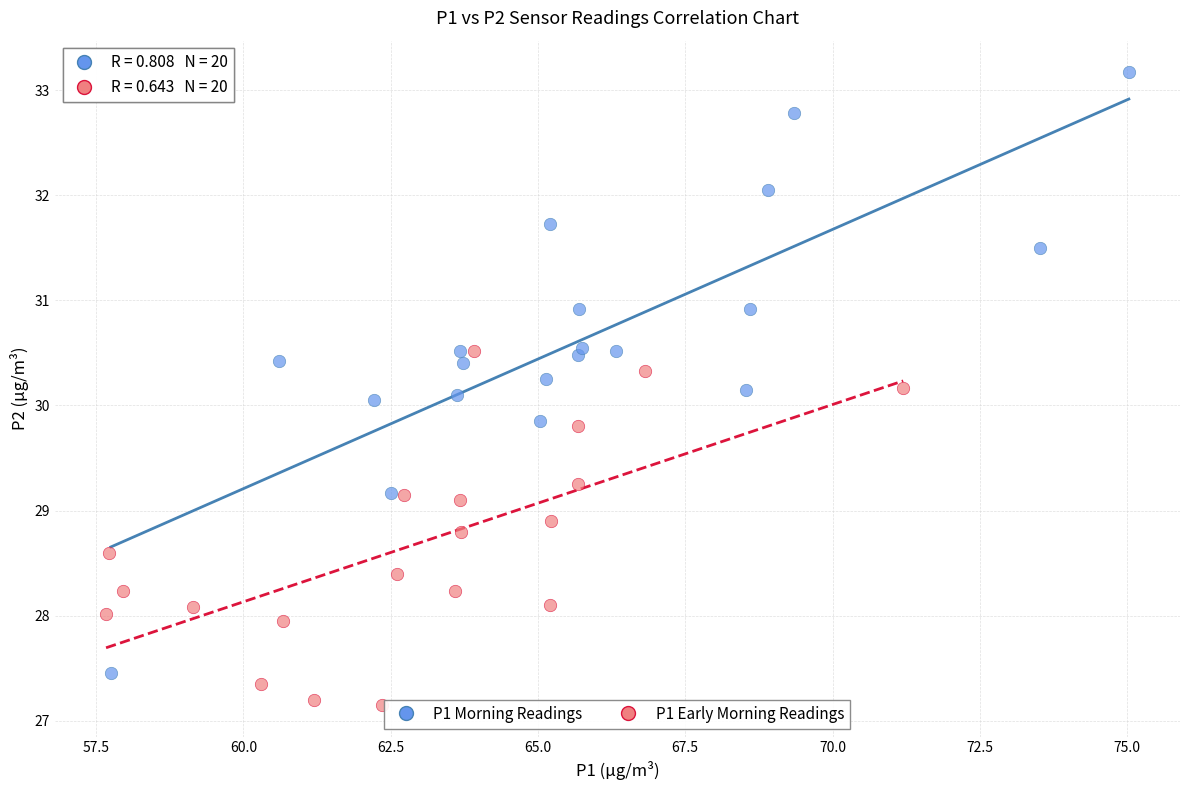

Which series contains the highest Y value?

P1 Morning Readings